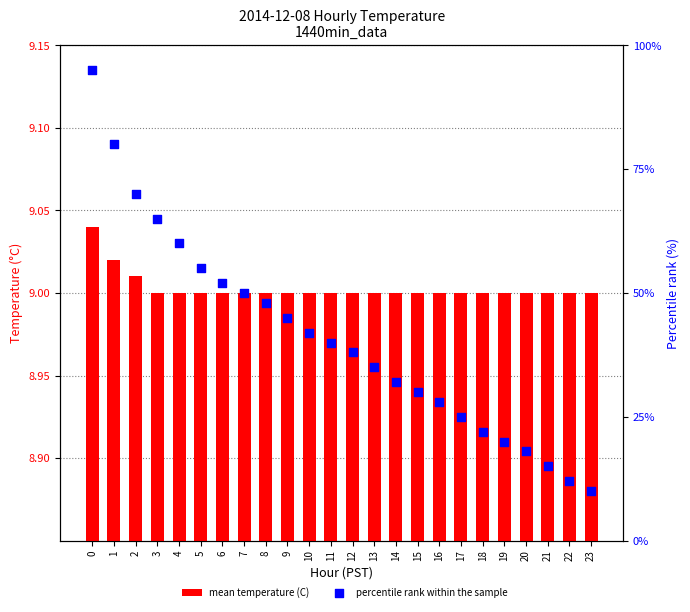

Which series contains the lowest Y value?

mean temperature (C)